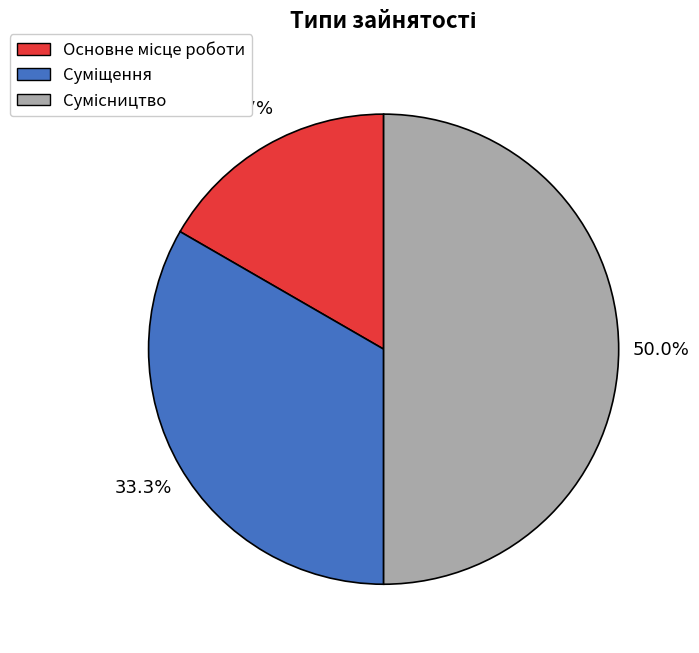

The Основне місце роботи slice represents 5% of the pie. True or false?

False